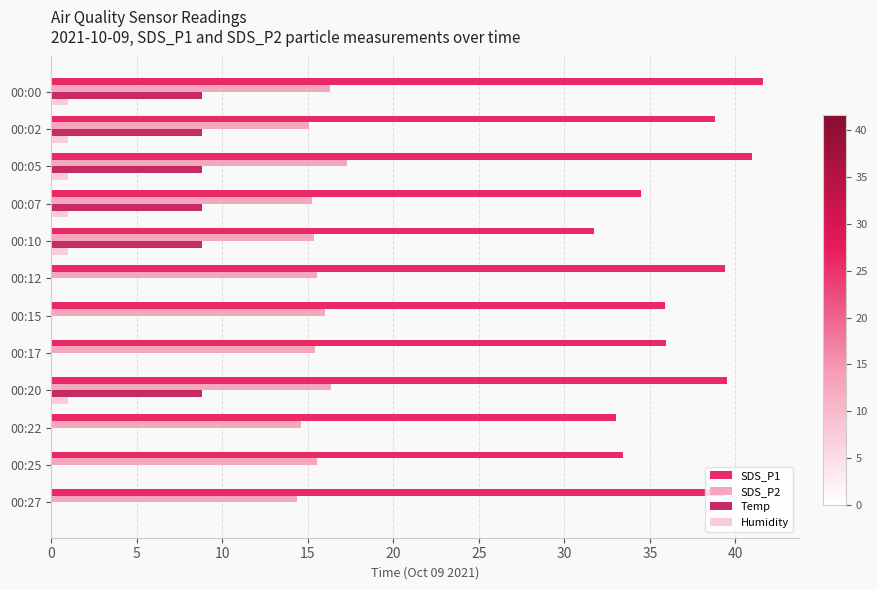

How many series are shown in this chart?

4